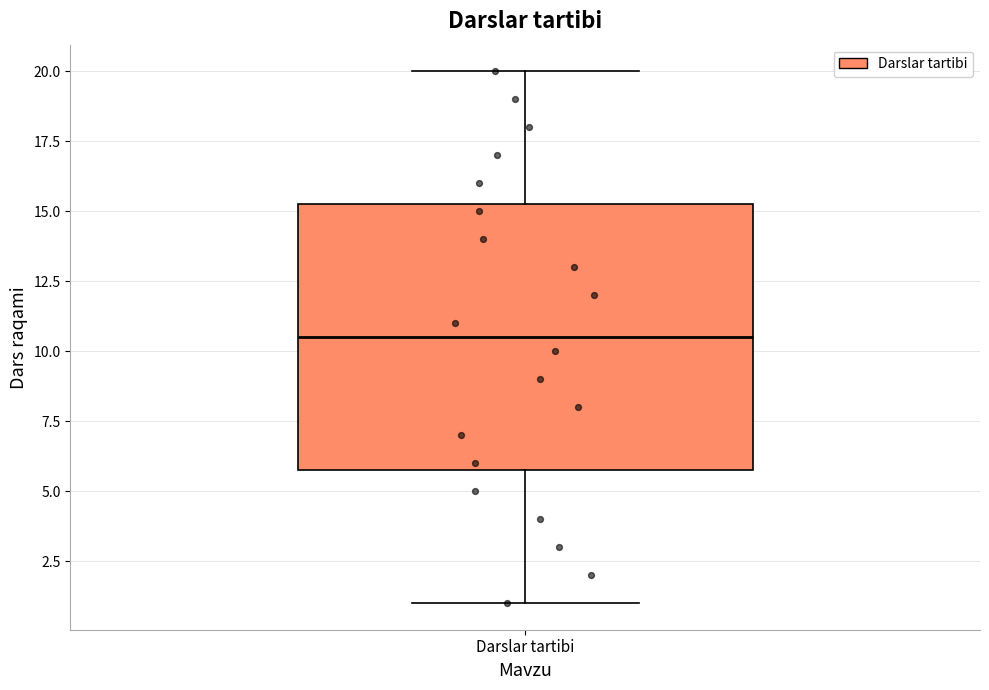

Transcribe this box plot: give where the median line is, the range the box spans, and where the two whiskers end, as read against the y-axis. The values are not printed on the chart, so give them approximately, as read against the axis.

median 10.5, box 6.0 to 15.5, whiskers 1.0 to 20.0